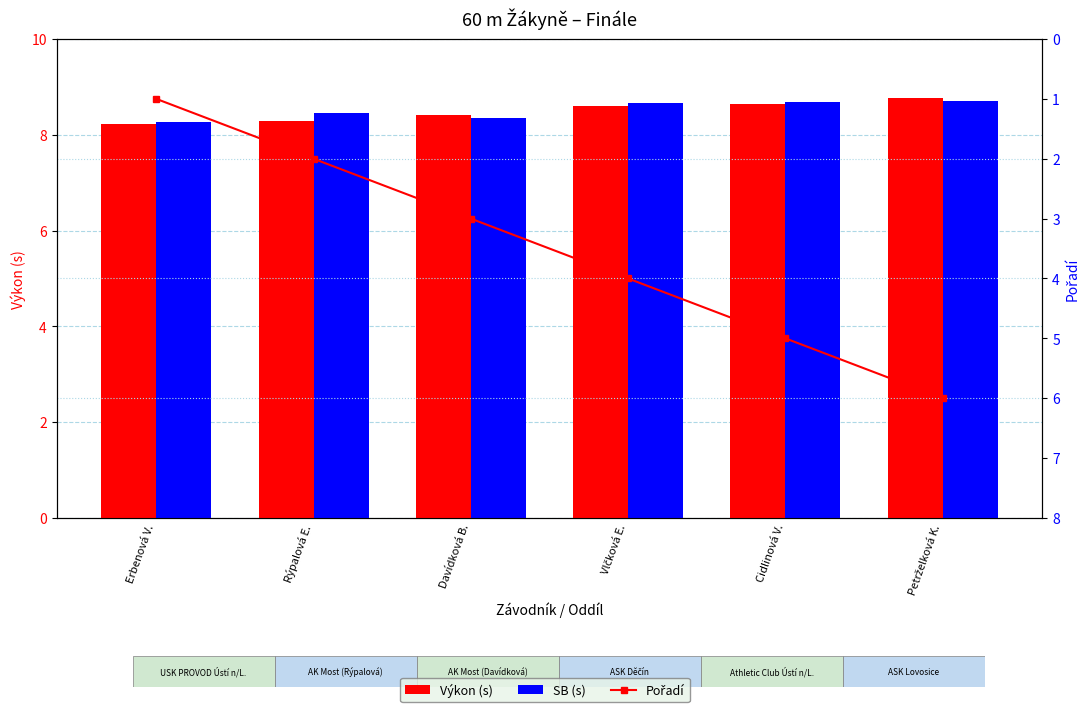

Rank the series at Rýpalová E. from lowest to highest value.

Pořadí, Výkon (s), SB (s)